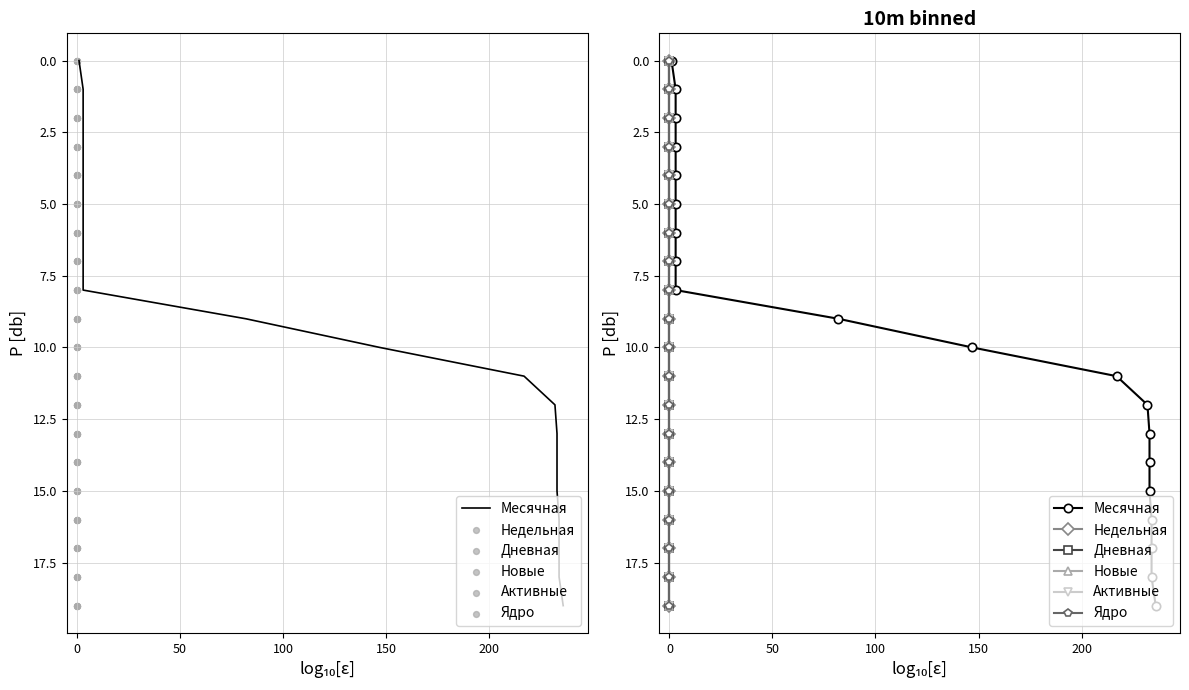

Which series has the widest spread of Y values?

Месячная